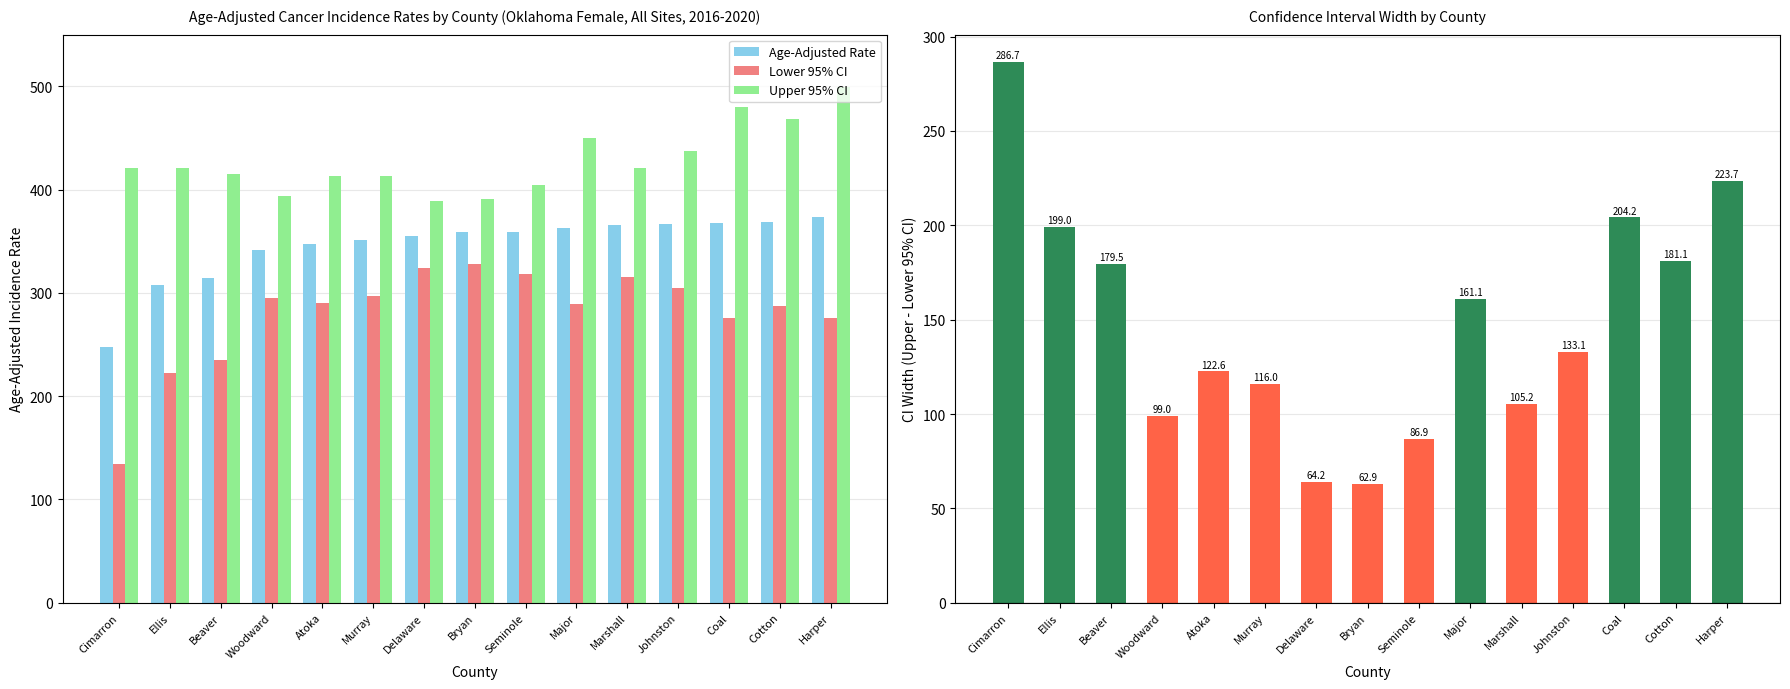

The value of Age-Adjusted Rate at Murray is 113.2. True or false?

False